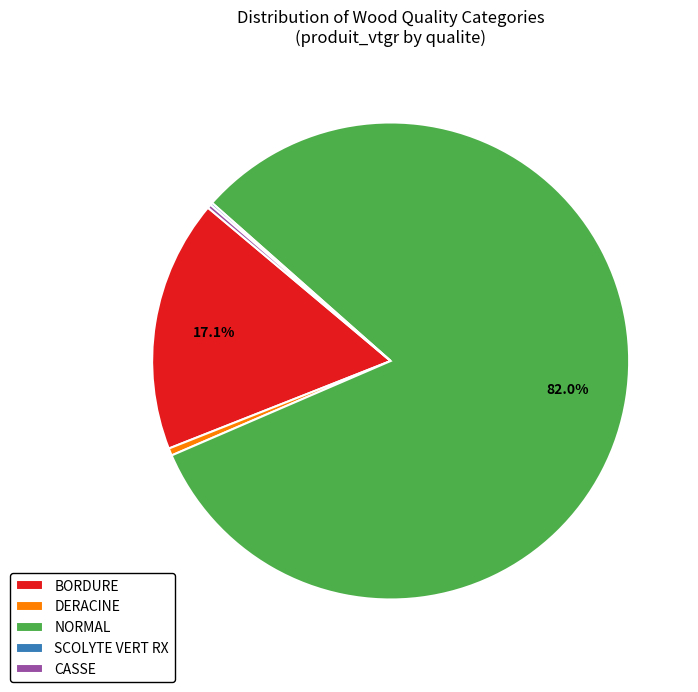

Which category has the biggest portion of the pie?

NORMAL